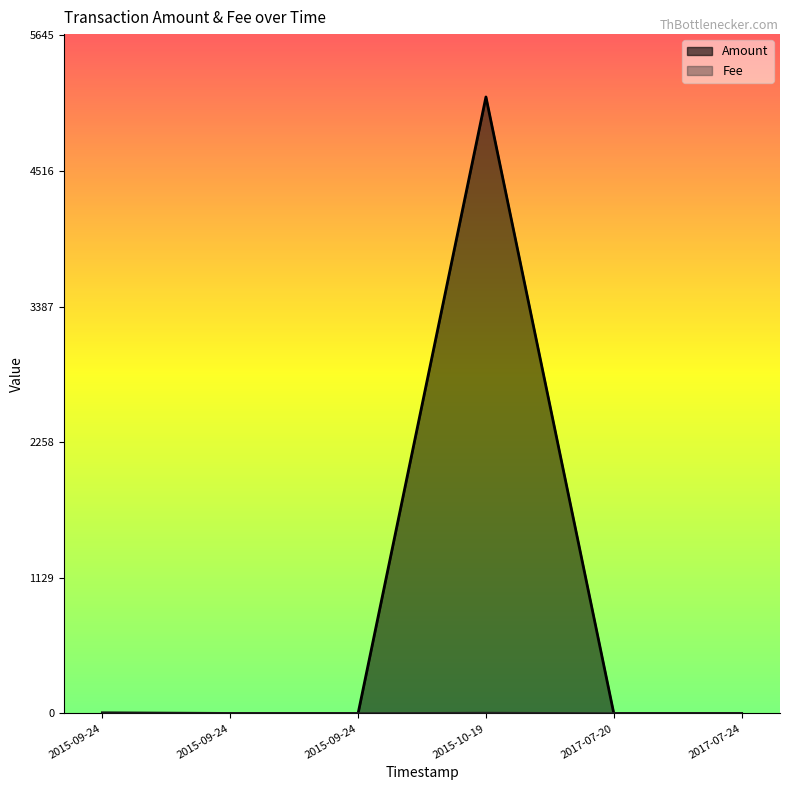

Rank the series by their average value, from highest to lowest.

Amount, Fee